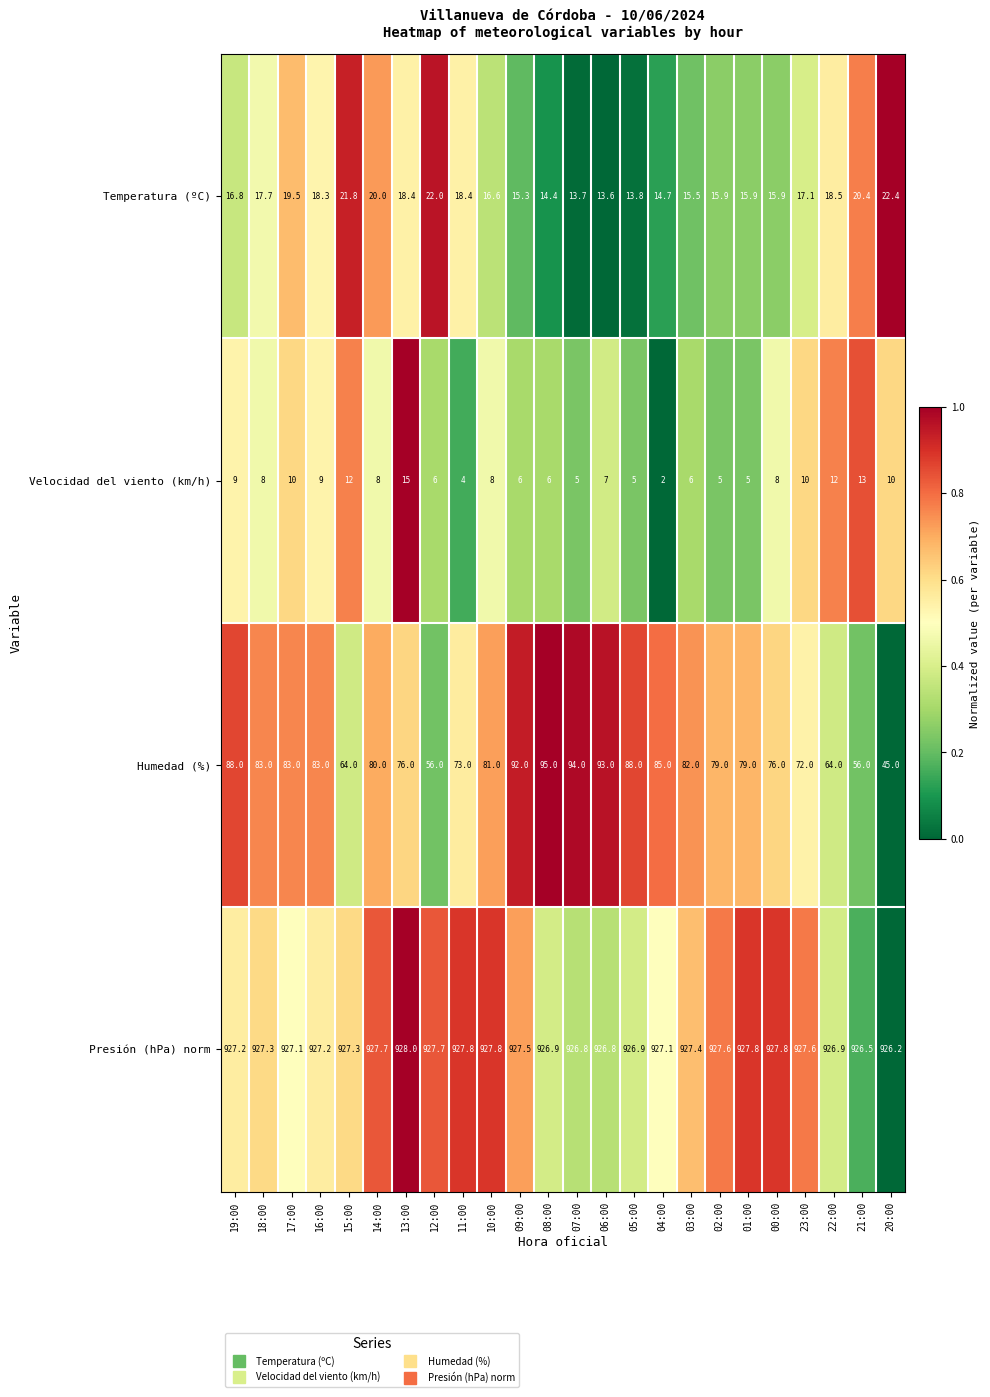

Which series has the widest spread of values?

Humedad (%)